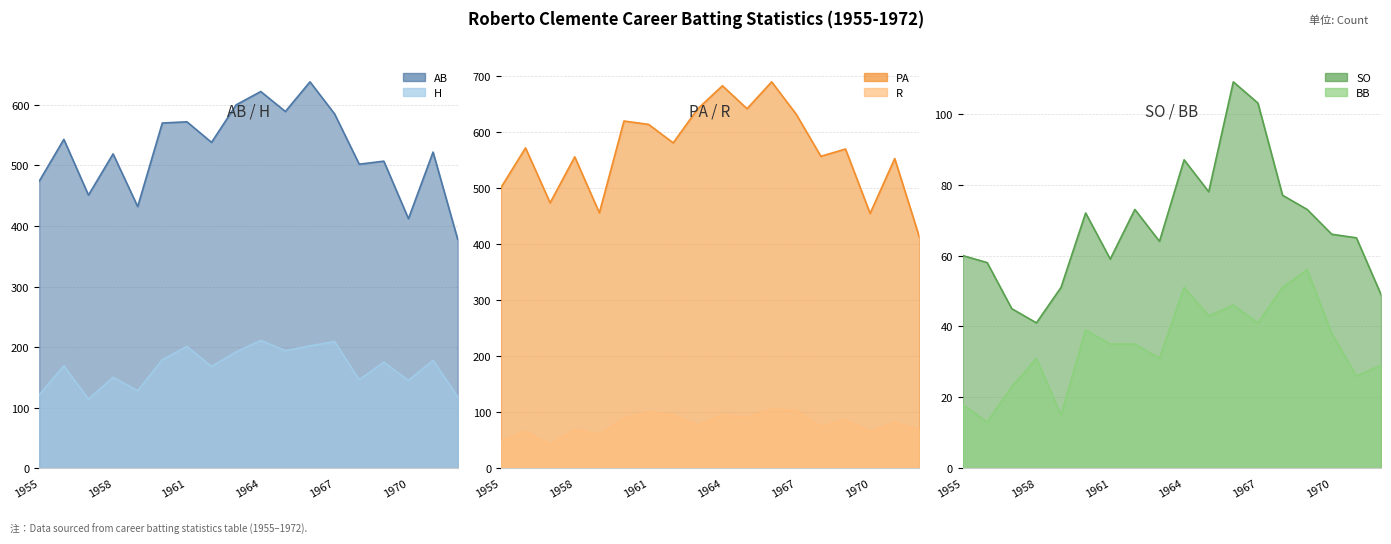

Where is the first local maximum for H?

1956